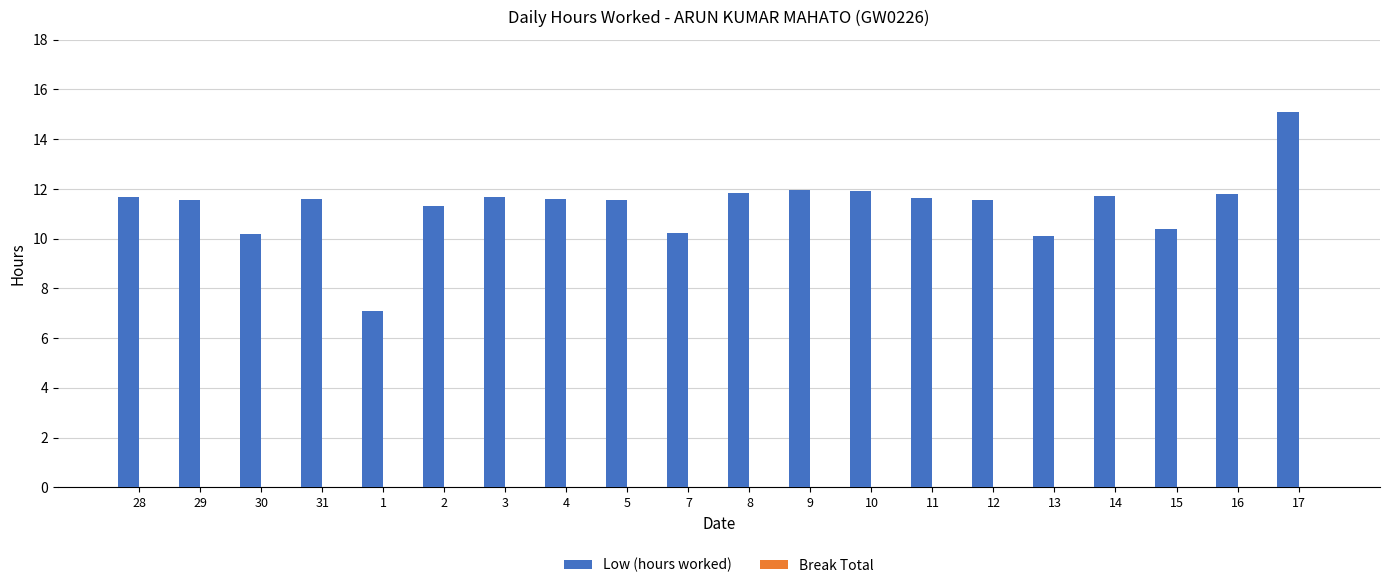

The value at 7 is 15.8. True or false?

False